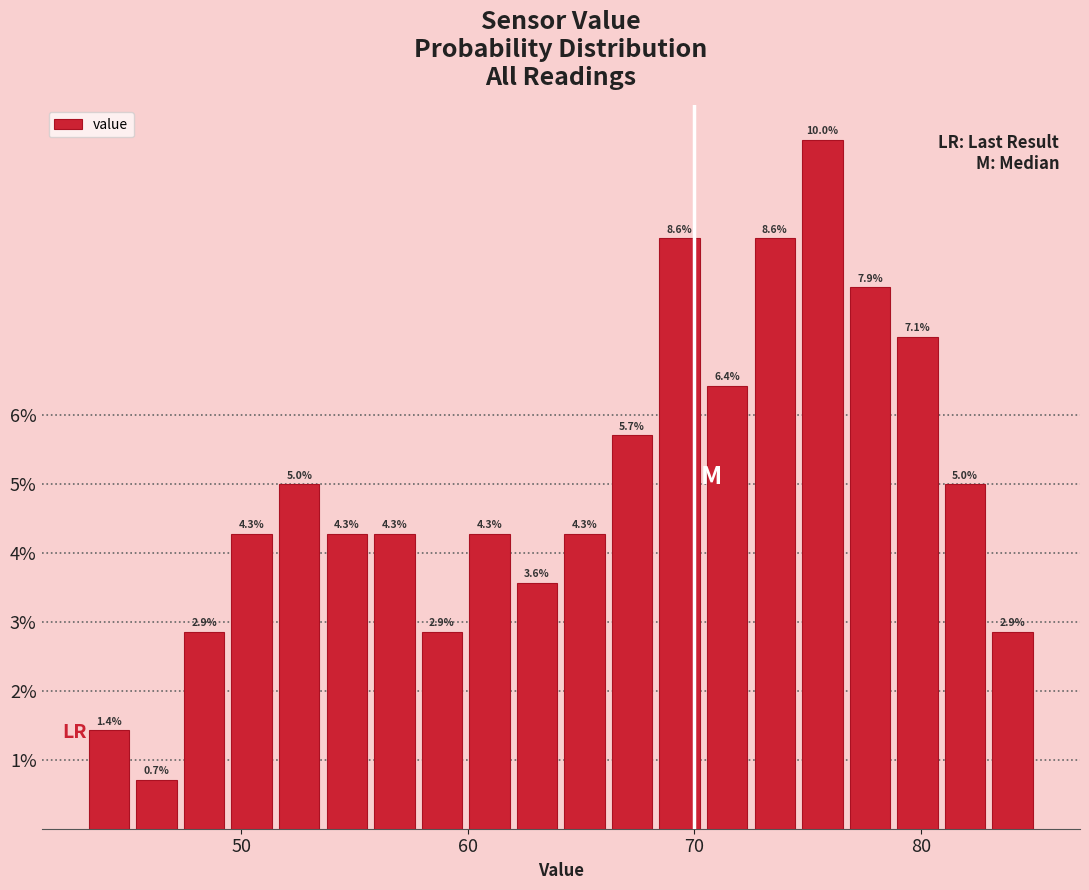

Read against the x-axis, roughly where is the centre of the tallest bar?

76